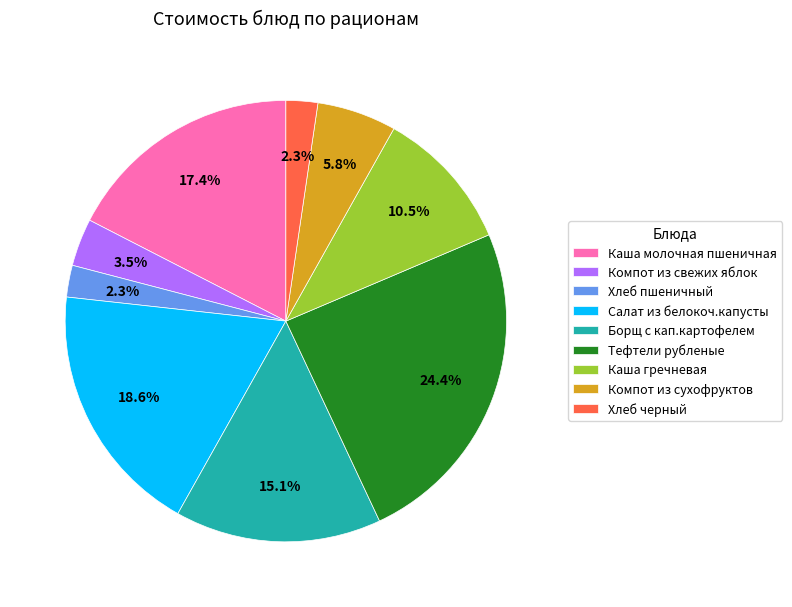

Combined, what portion of the pie is Хлеб черный and Компот из сухофруктов?

8.1%